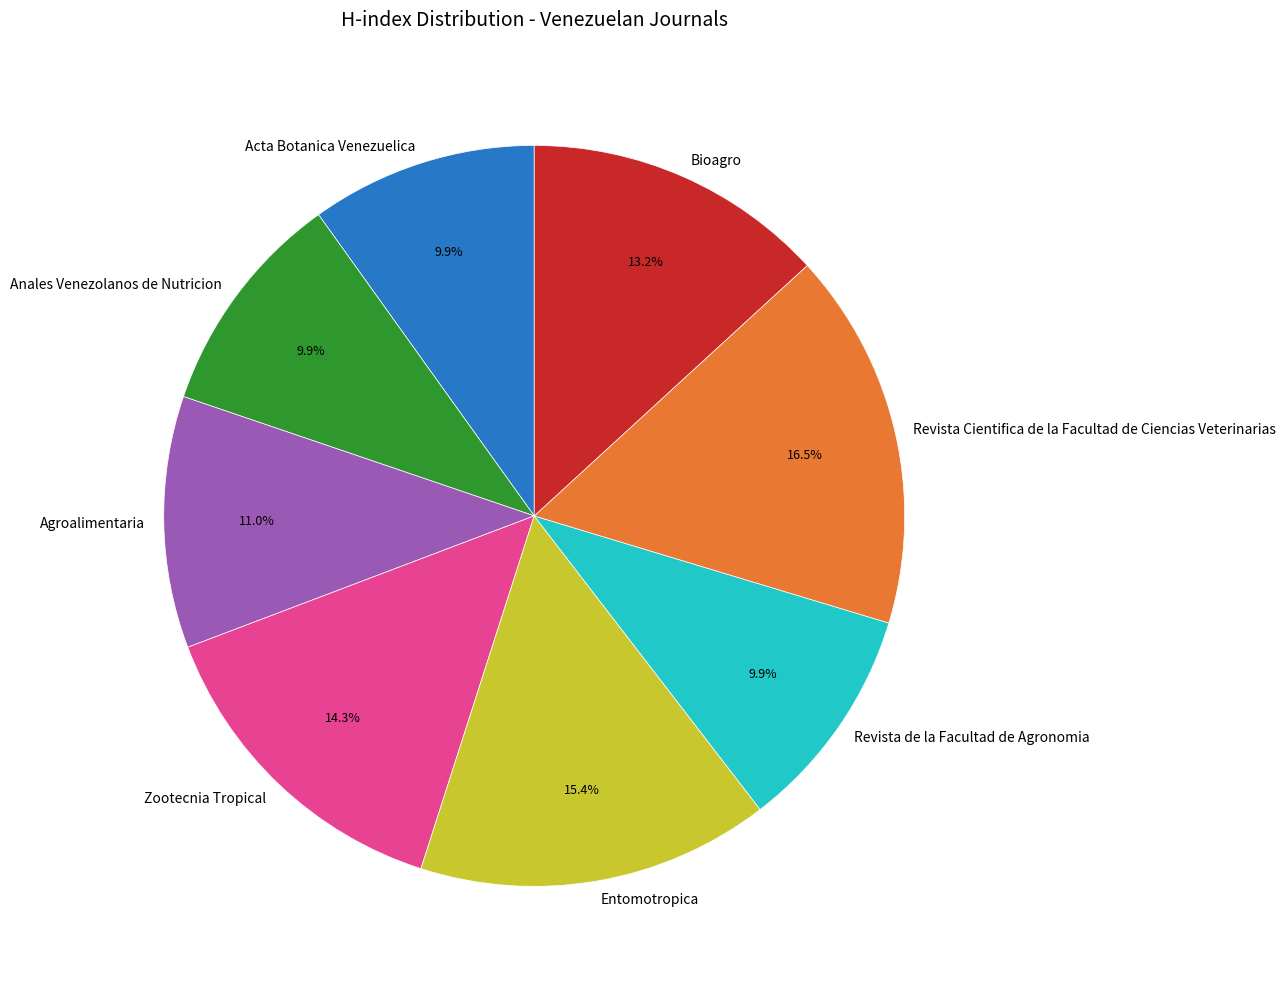

Is there any slice that represents more than half of the pie?

No